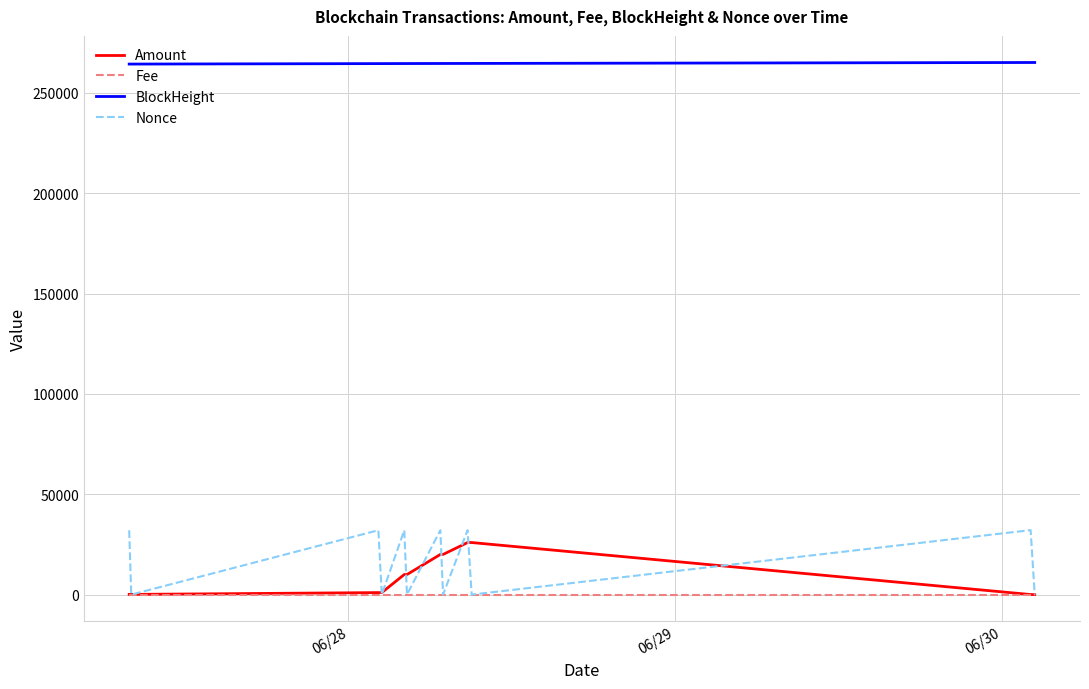

Which series has the widest spread of values?

Nonce